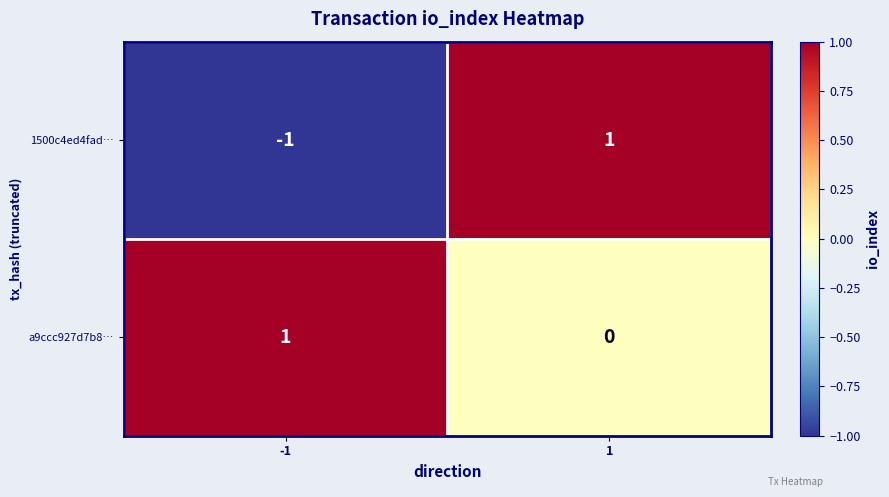

Rank the series at 1 from lowest to highest value.

a9ccc927d7b8…, 1500c4ed4fad…